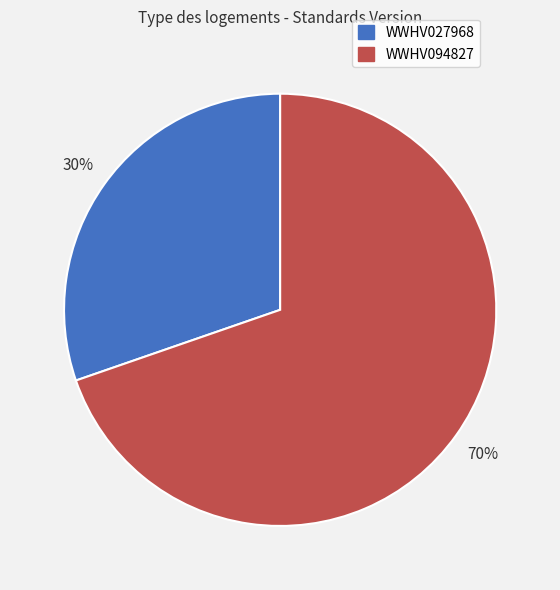

The WWHV094827 slice represents 70% of the pie. True or false?

True